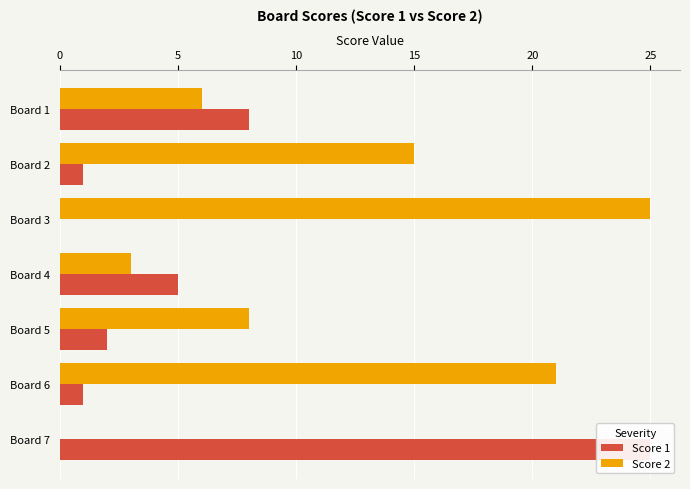

How many groups of bars are there?

7